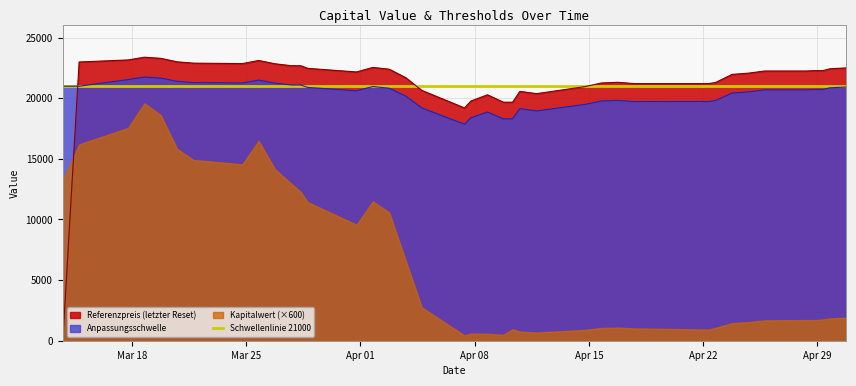

Which series ends up on top after the final intersection of Anpassungsschwelle and Referenzpreis (letzter Reset)?

Referenzpreis (letzter Reset)